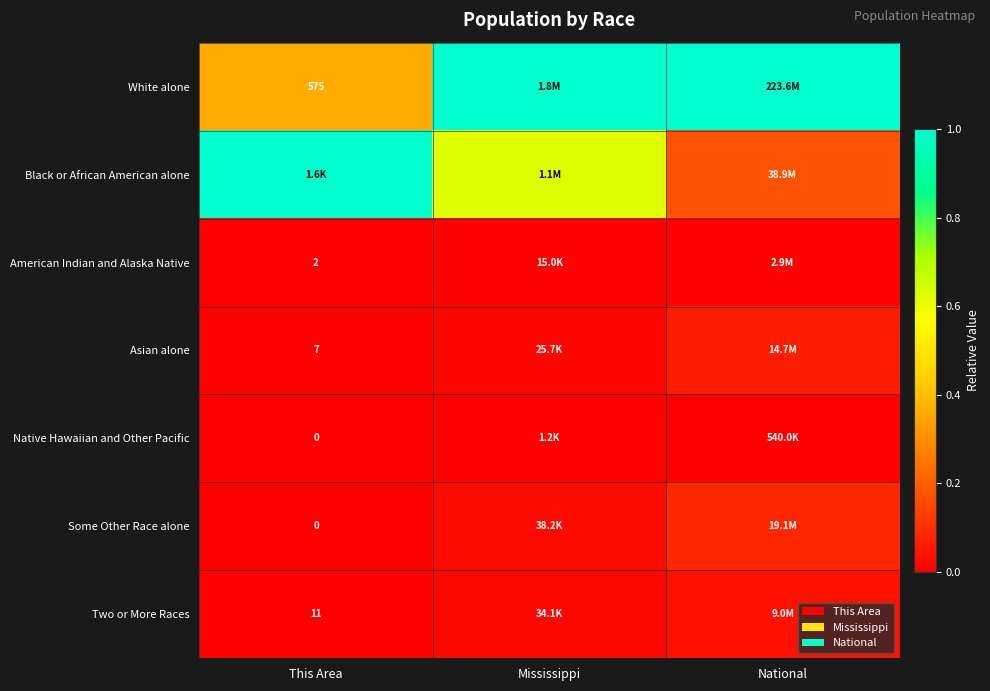

At which label does American Indian and Alaska Native reach its minimum?

This Area